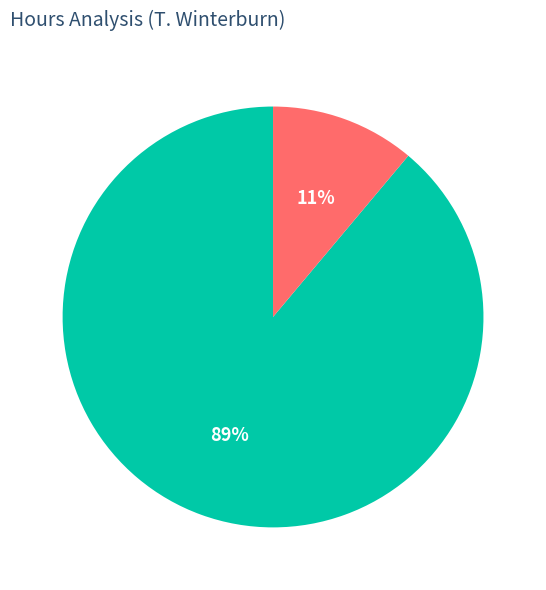

Which slice represents more than half of the pie?

Basic Hours